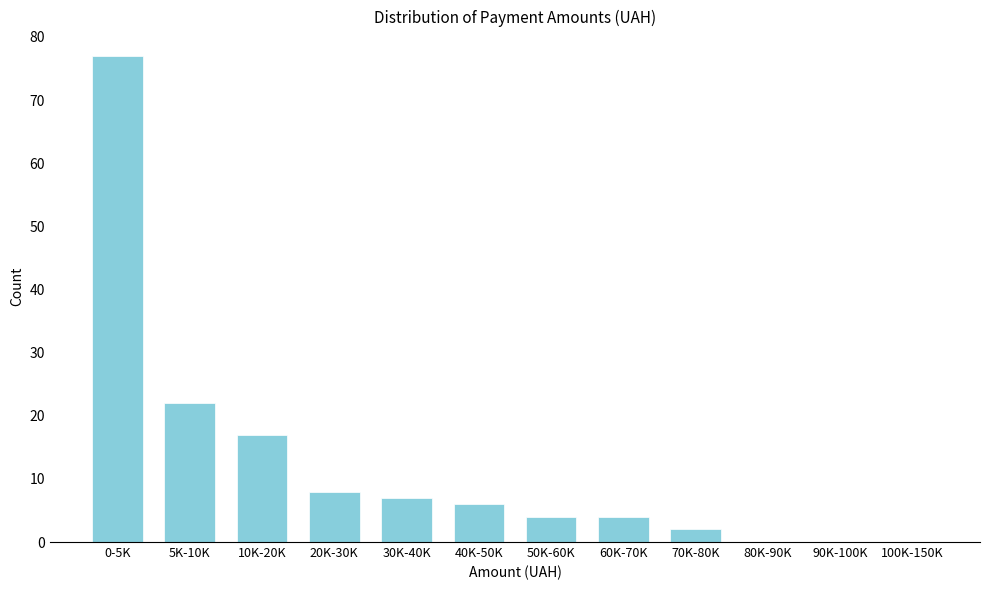

Reading left to right, extract all data points from this chart.

0-5K=77	5K-10K=22	10K-20K=17	20K-30K=8	30K-40K=7	40K-50K=6	50K-60K=4	60K-70K=4	70K-80K=2	80K-90K=0	90K-100K=0	100K-150K=0